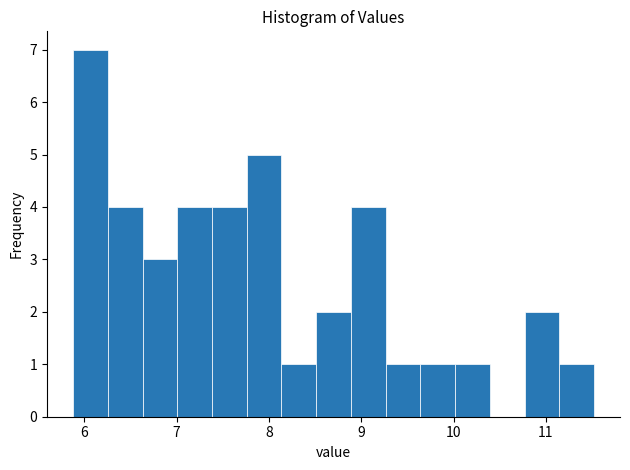

Around what value on the x-axis is the tallest bar? Give the approximate position of its centre, as read against the axis.

6.1